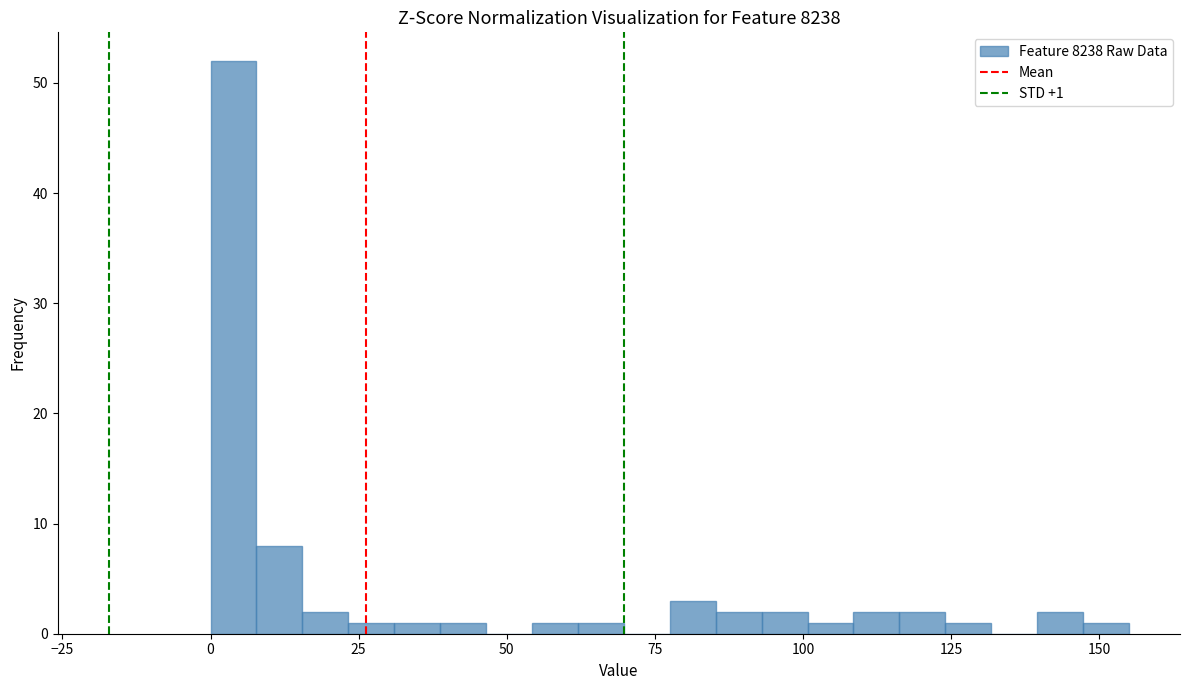

Read against the x-axis, roughly where is the centre of the tallest bar?

5